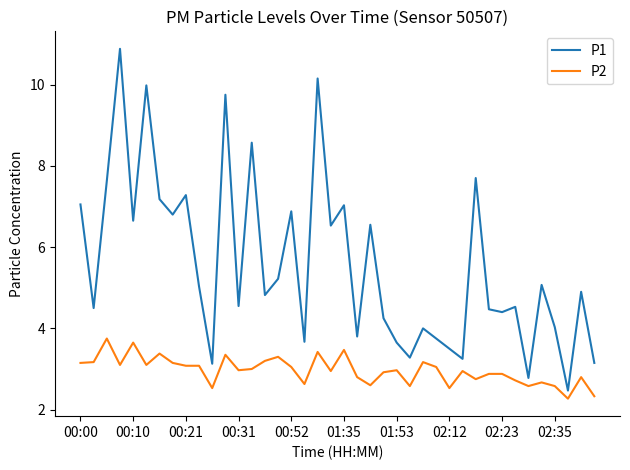

What is the difference between the second highest and second lowest values in the P2 series?

1.3